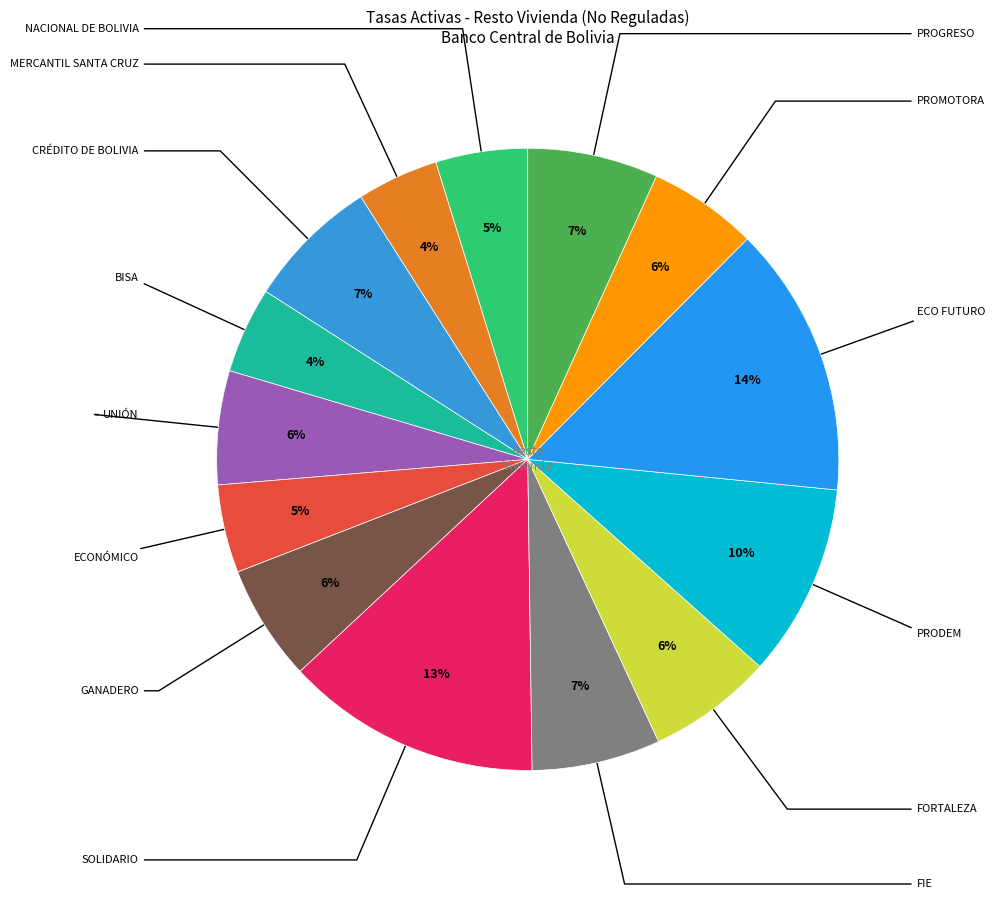

To the nearest percent, what is the average slice percentage?

7%